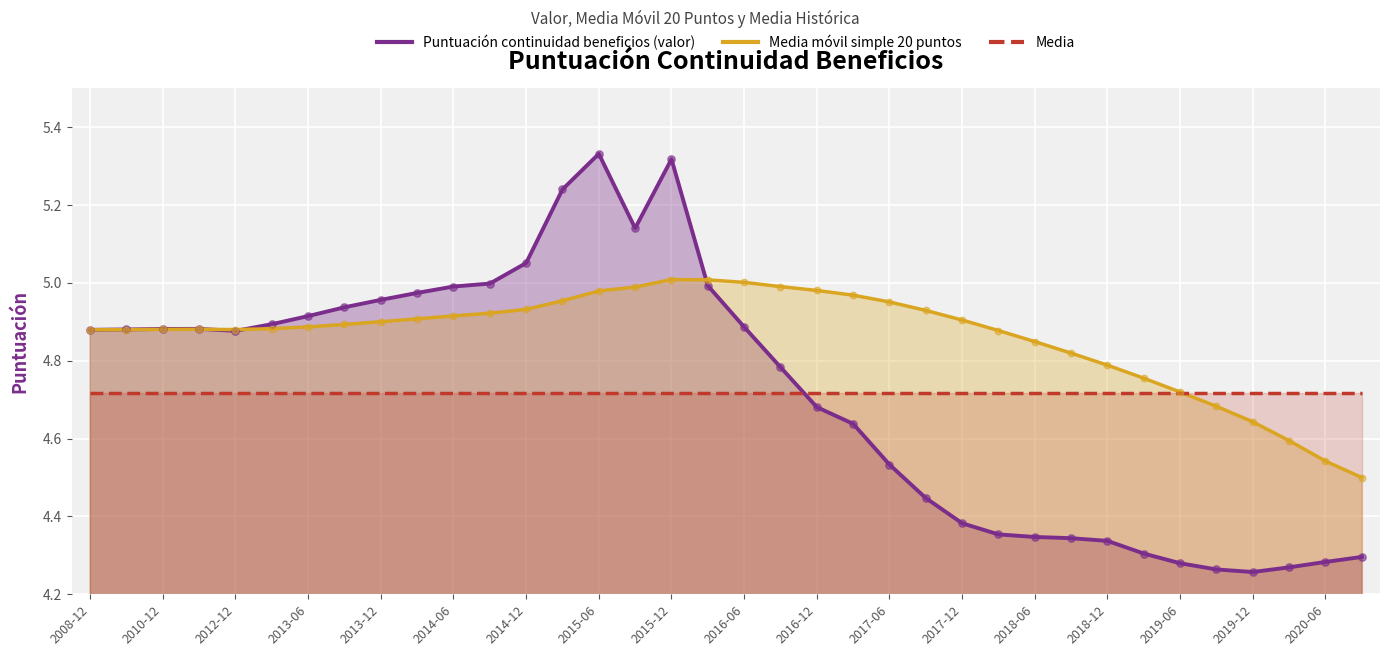

What are all the series names shown in the legend?

Puntuación continuidad beneficios (valor), Media móvil simple 20 puntos, Media